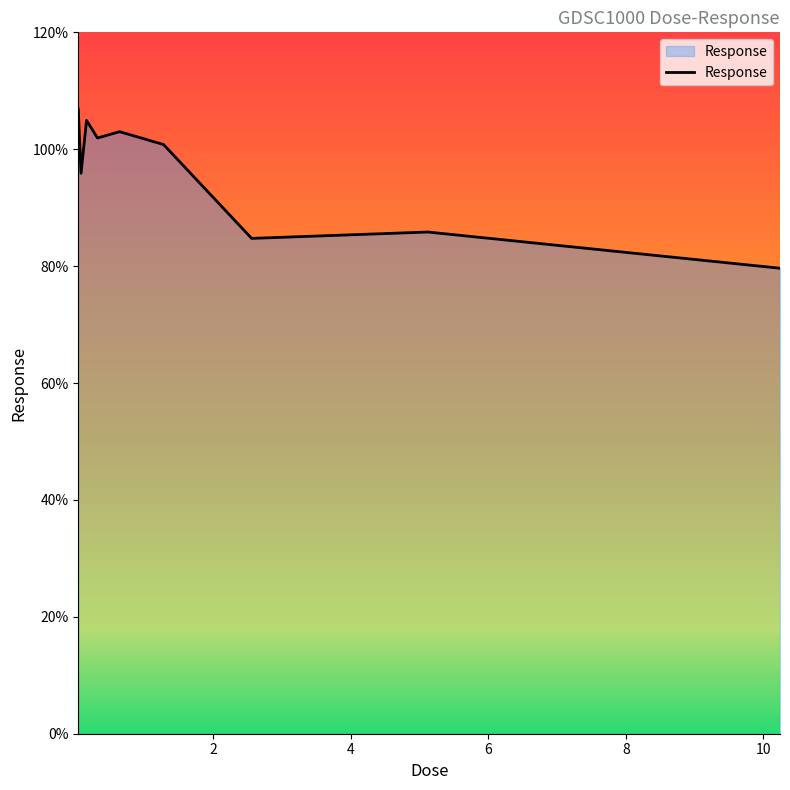

What is the difference between the maximum and minimum values?

27.2